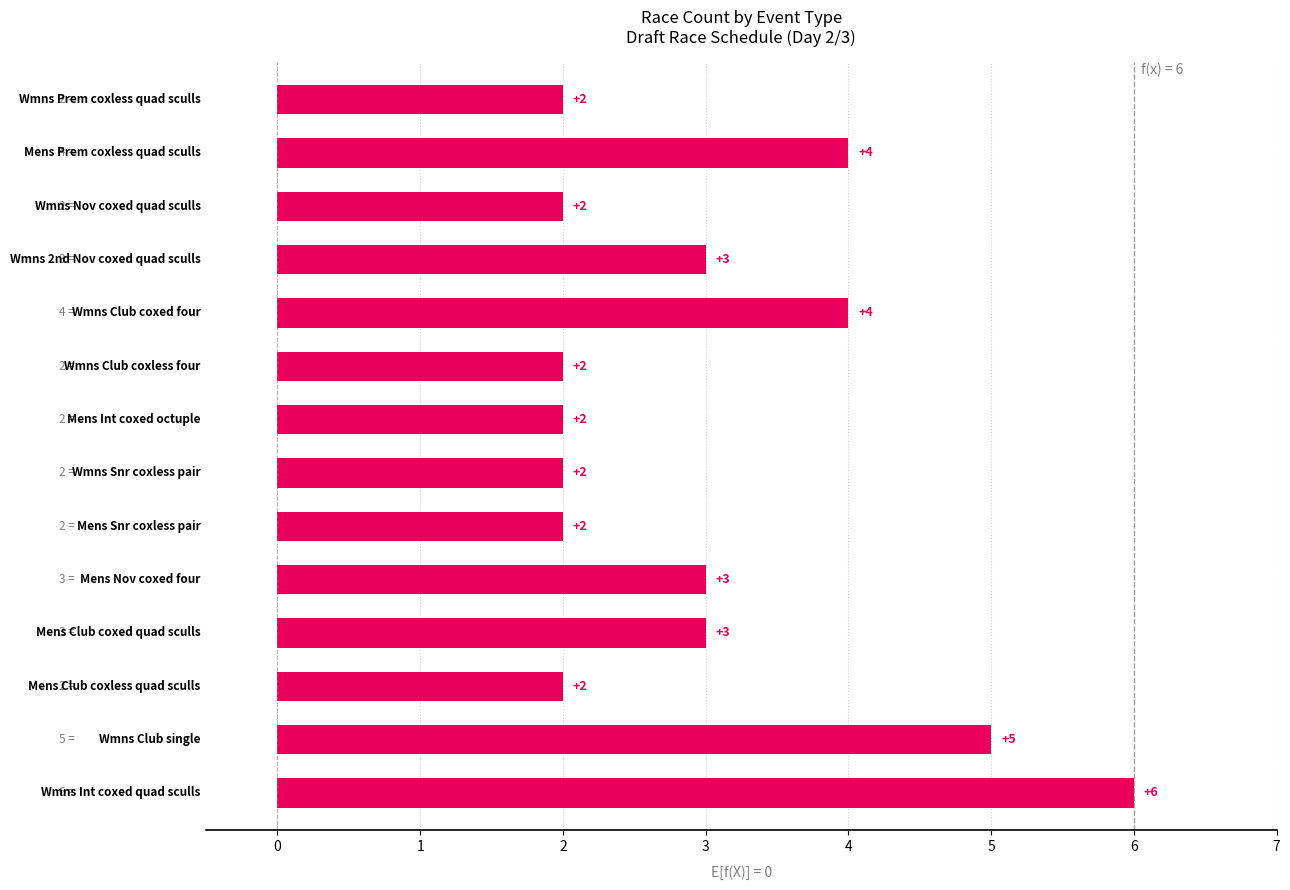

What is the maximum value shown in the chart?

6